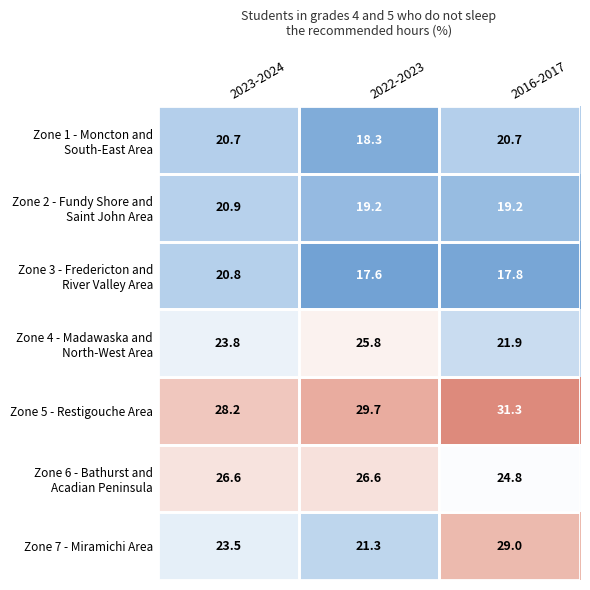

What is the minimum value shown in the chart?

17.6